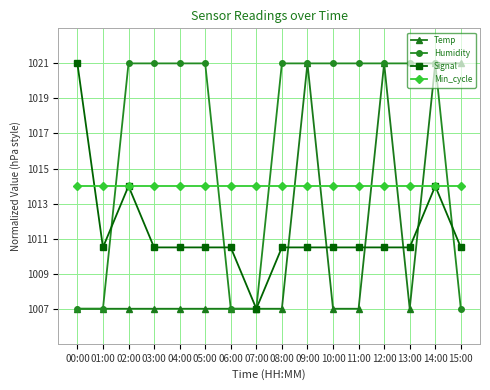

How many intersections are there between Temp and Min_cycle?

5